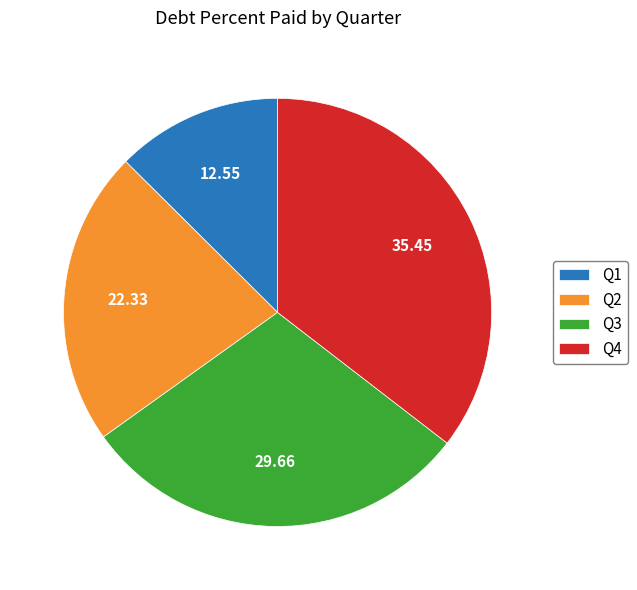

Is the sum of Q4 and Q1 greater than half?

No